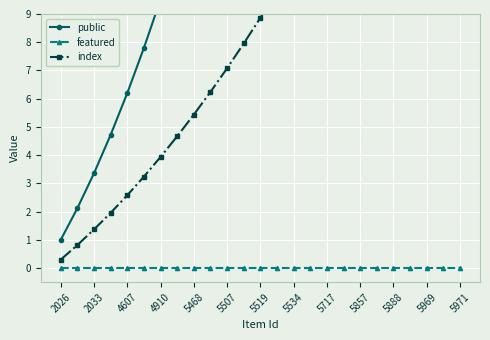

What are all the series names shown in the legend?

public, featured, index